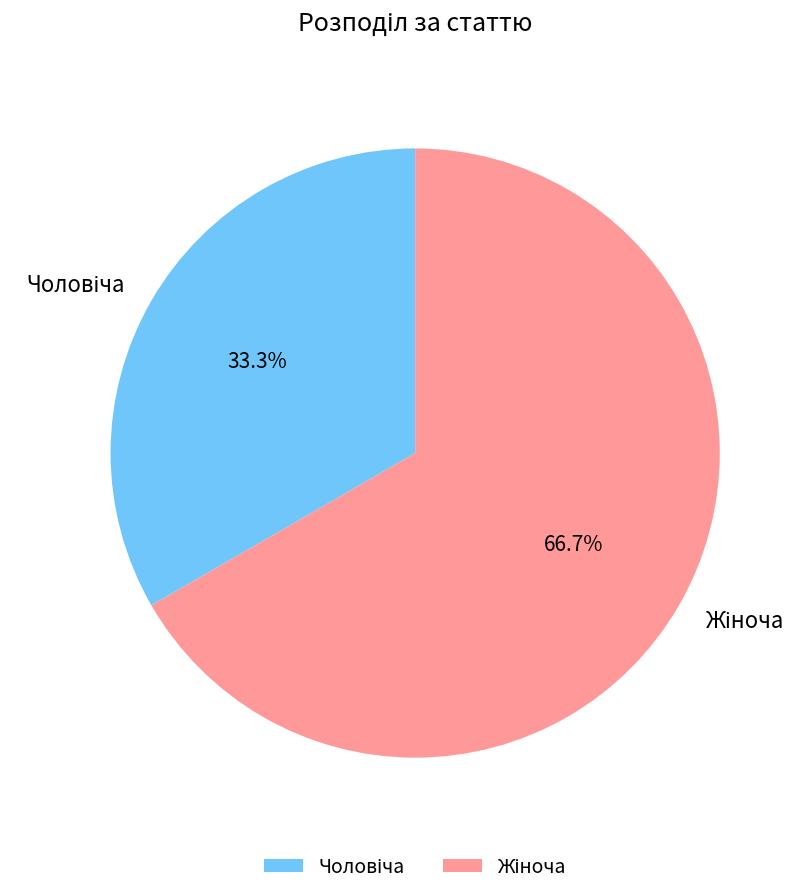

Does any single category account for the majority?

Yes